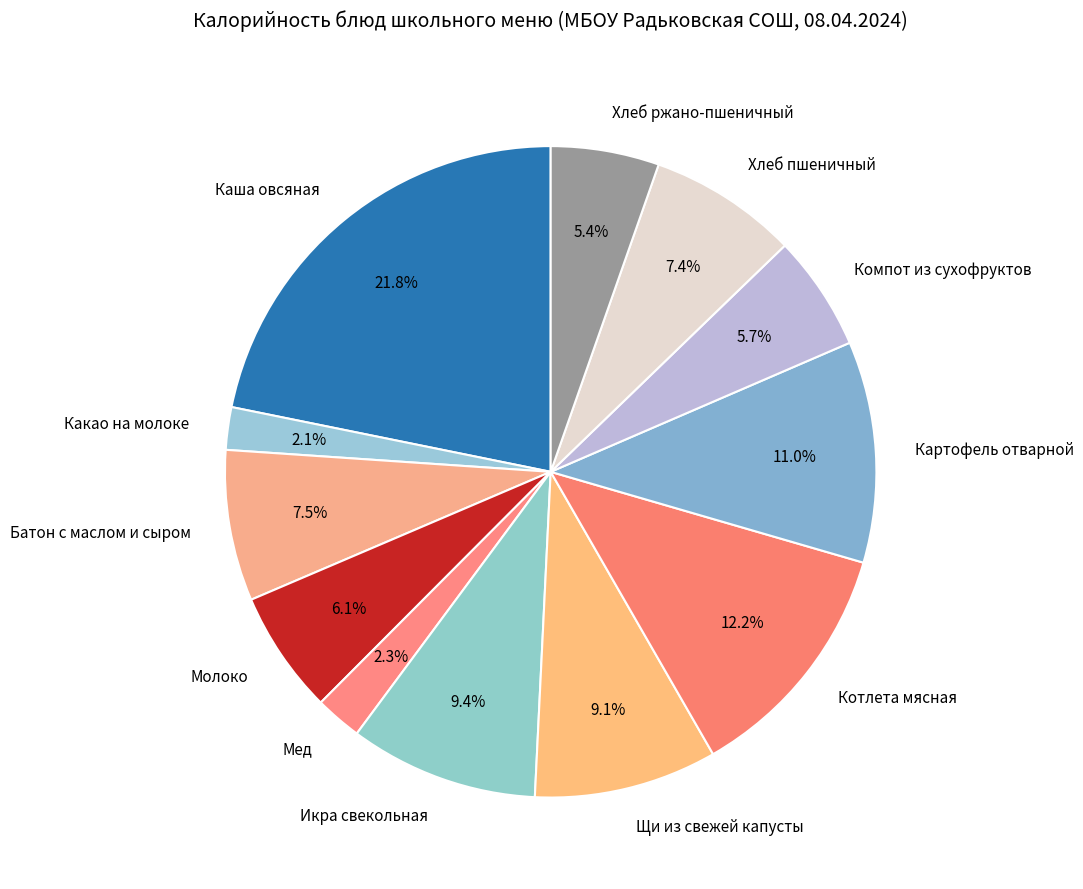

To the nearest percent, what is the combined percentage of Батон с маслом и сыром and Икра свекольная?

17%